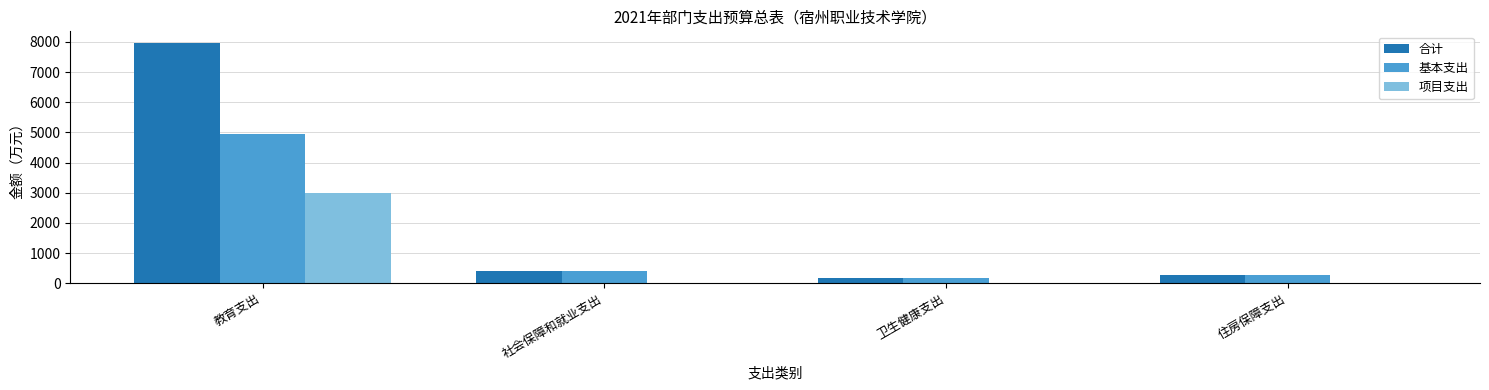

What value does the 基本支出 series have at 住房保障支出?

270.3